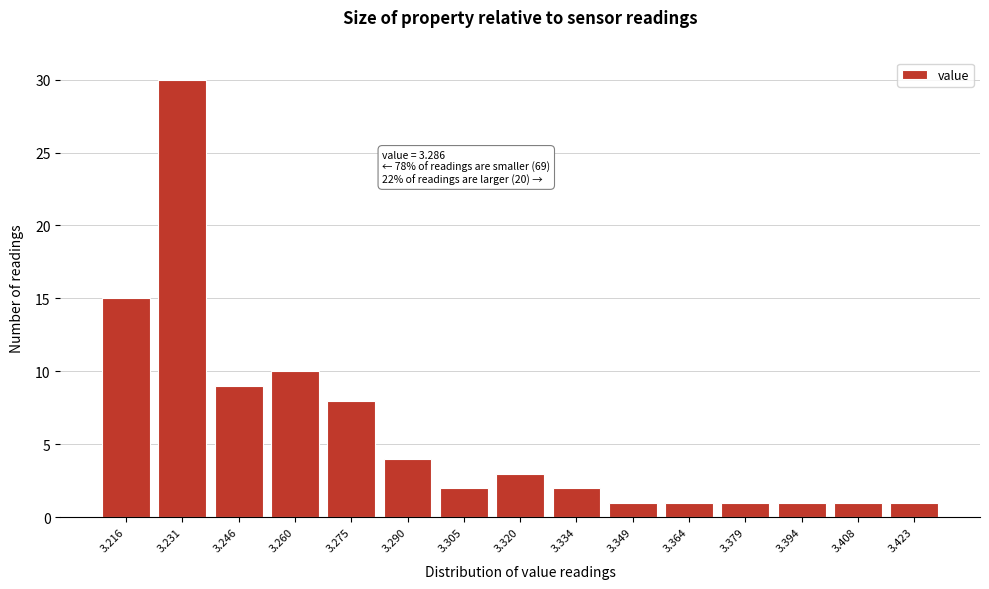

Reading left to right, what are all the values shown in this chart?

15	30	9	10	8	4	2	3	2	1	1	1	1	1	1